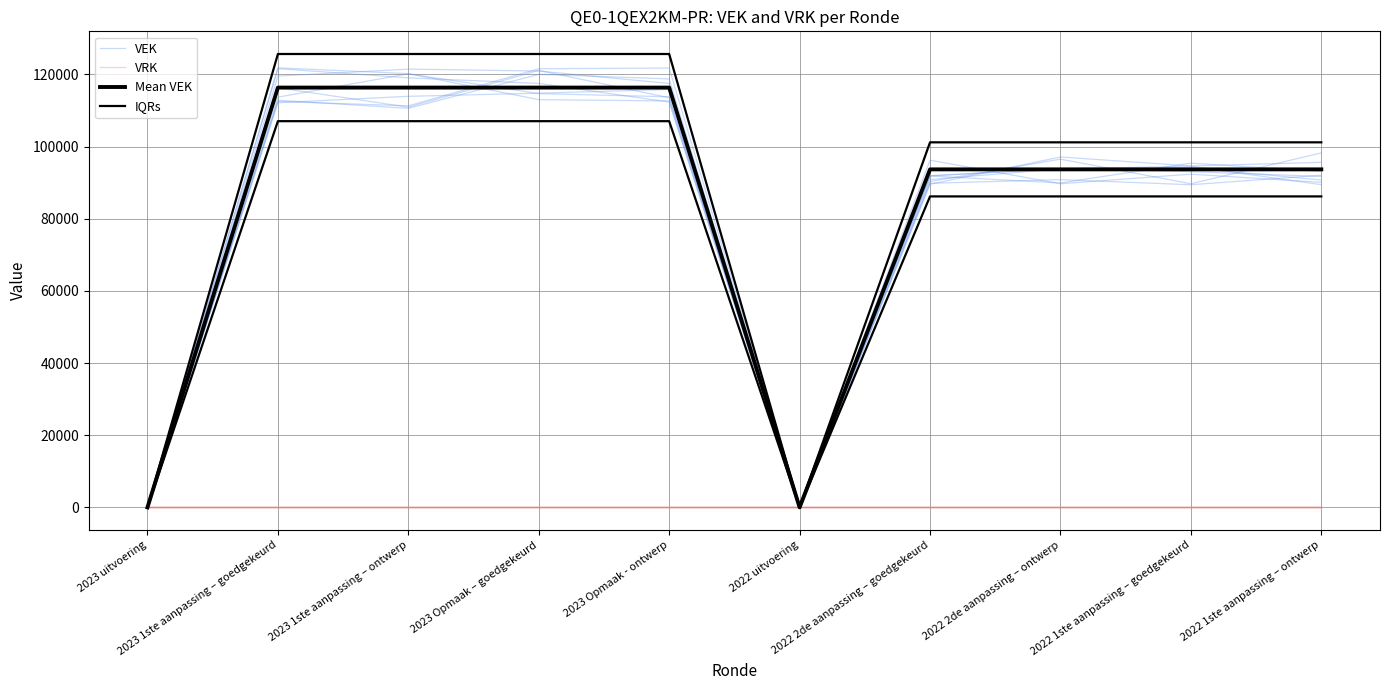

How many values in the IQRs series are below 101196?

2